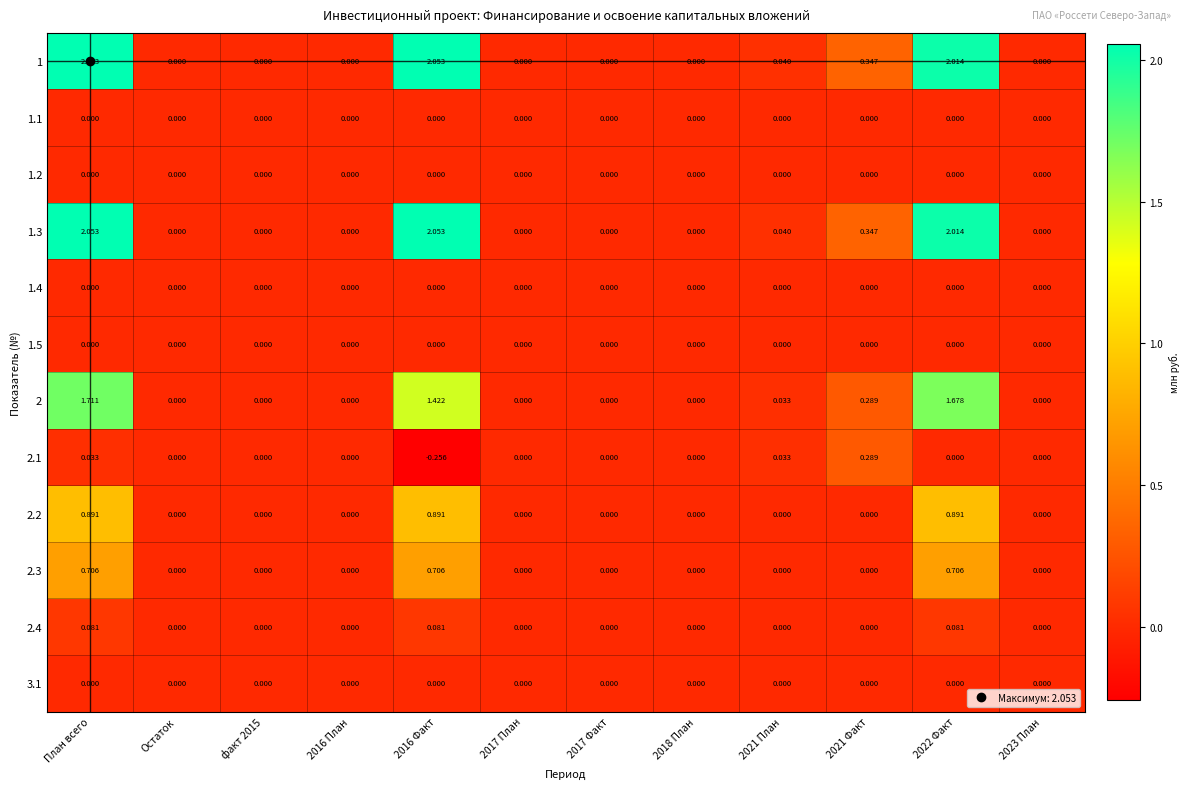

At which category is the sum across all series the highest?

План всего